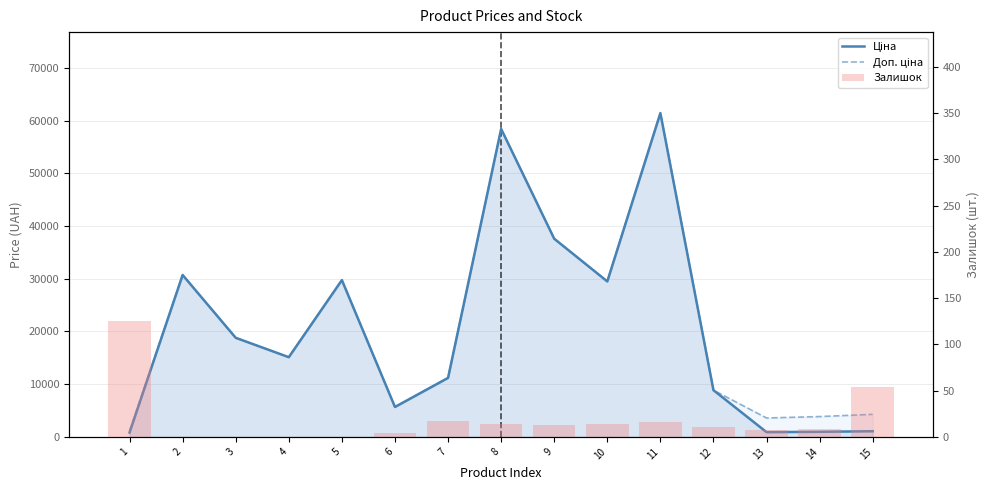

True or false: Доп. ціна has a value of 326.1 at 1.

False